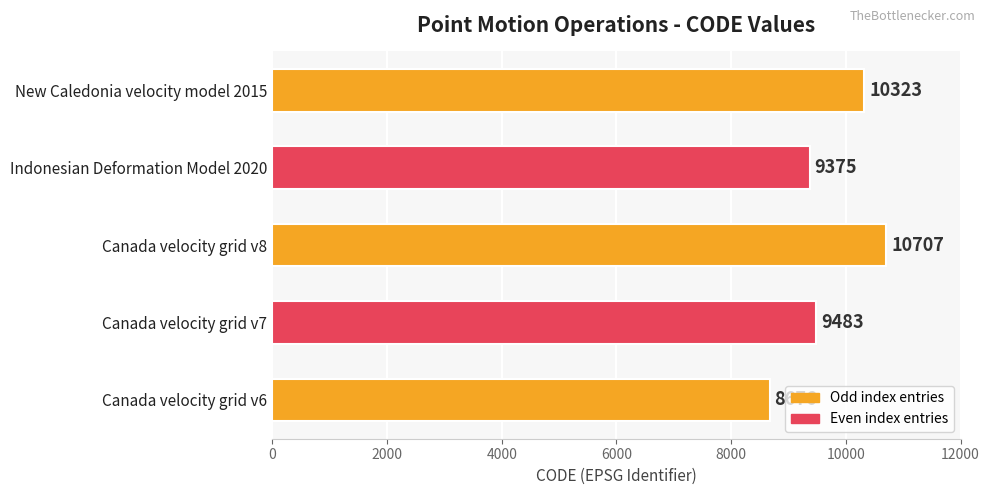

What is the difference between the second highest and minimum values?

1647